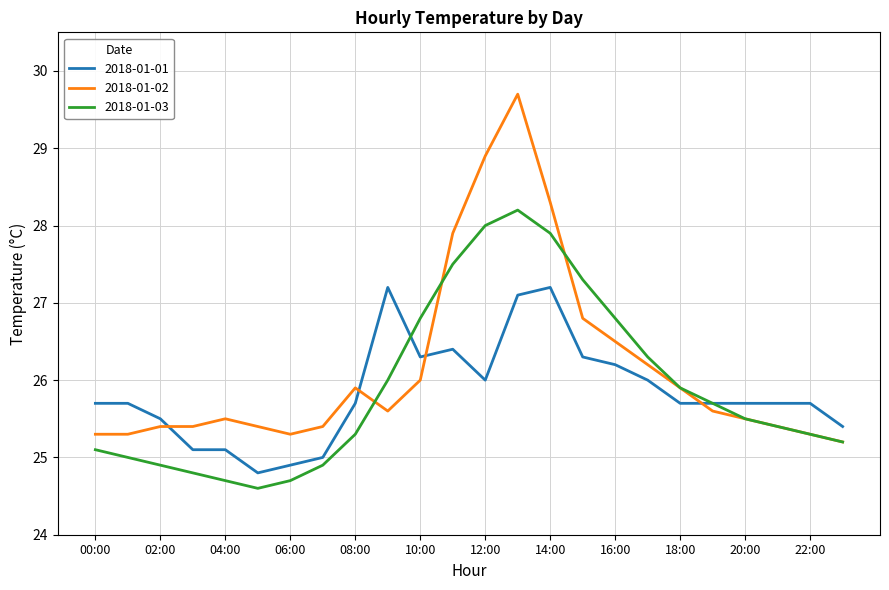

What is the lowest value of the 2018-01-02 series?

25.2